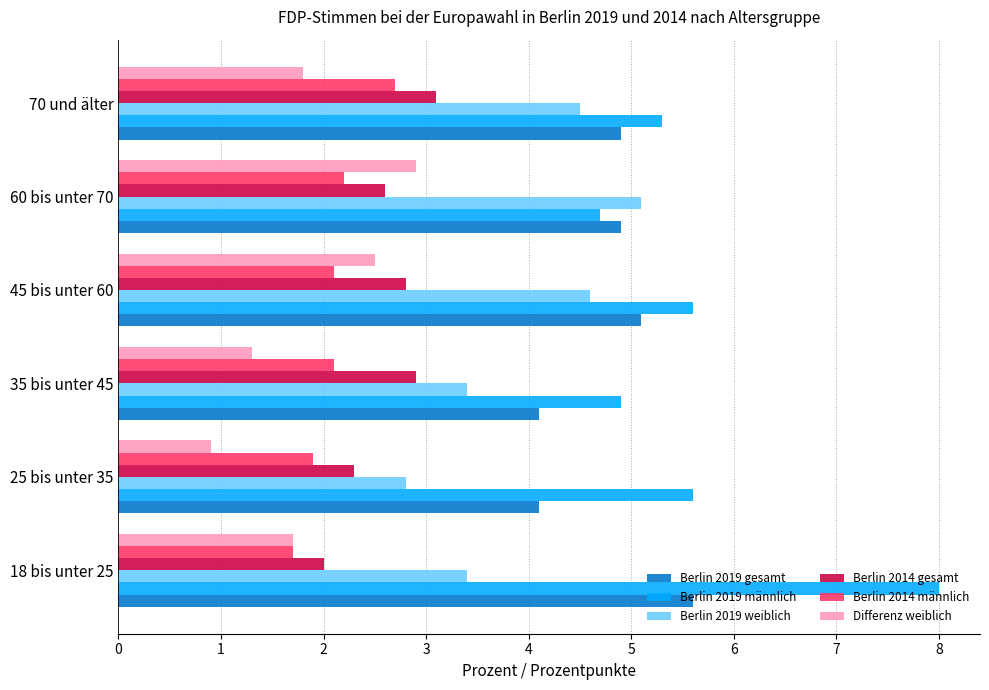

True or false: Differenz weiblich has a value of 1.3 at 35 bis unter 45.

True